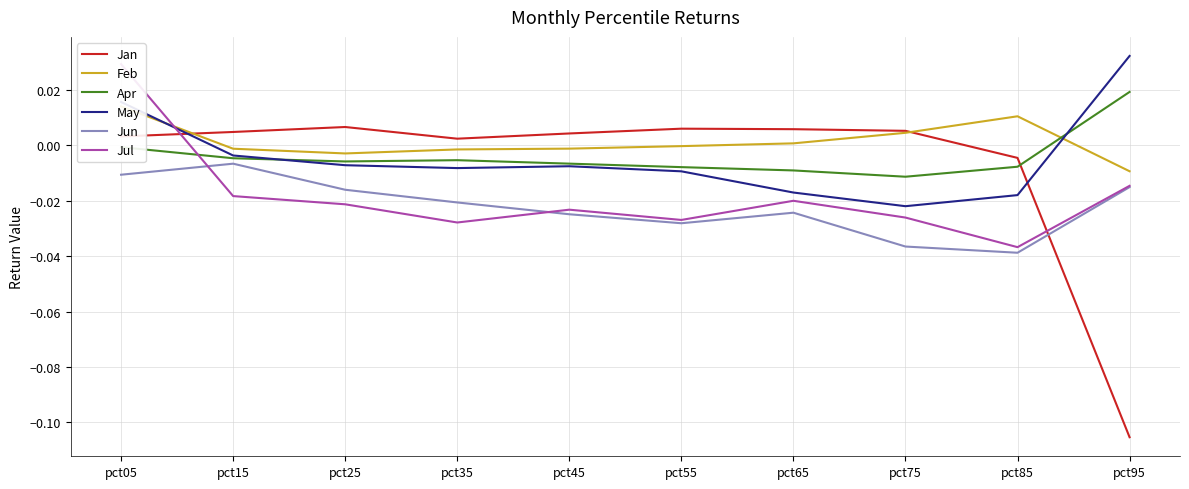

What is the smallest value displayed?

-0.1